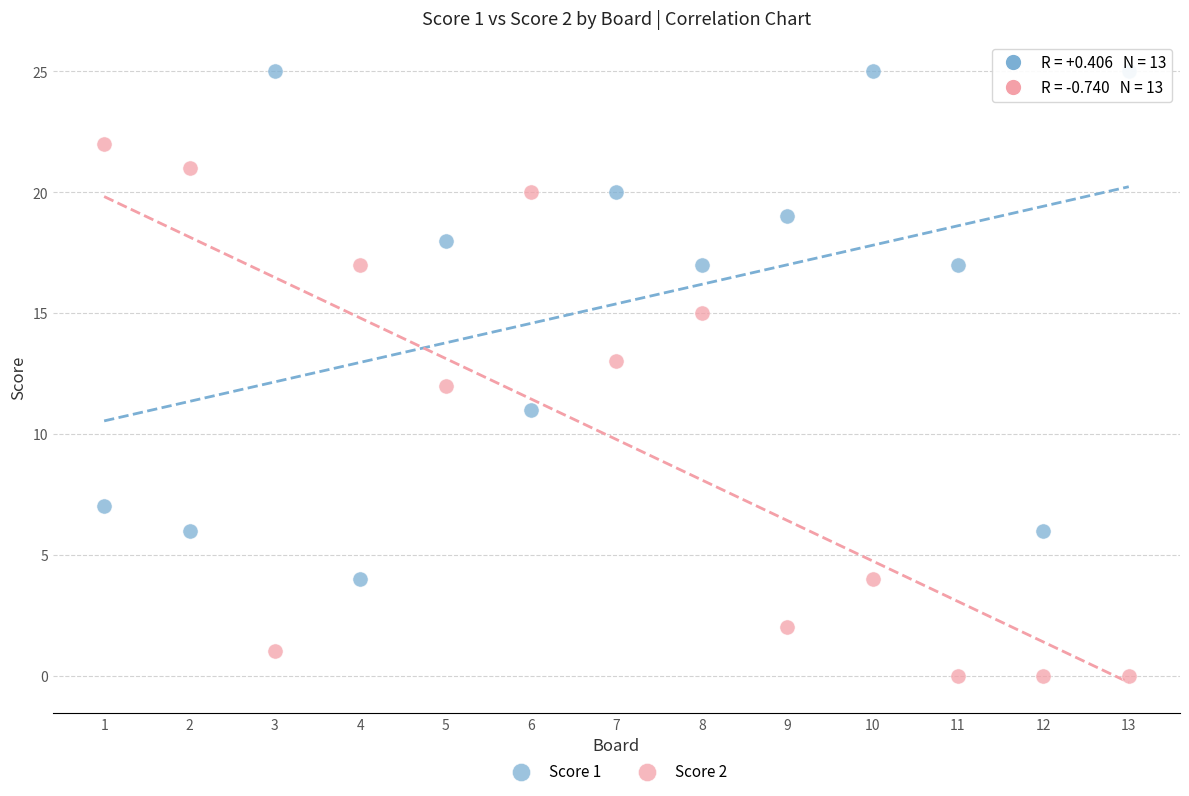

What are all the series names shown in the legend?

Score 1, Score 2